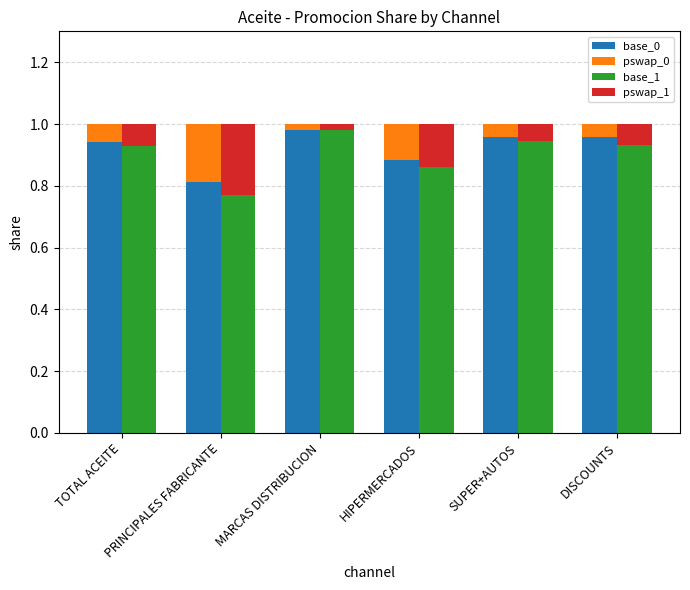

Is it true that pswap_0 equals 0.0 at MARCAS DISTRIBUCION?

False